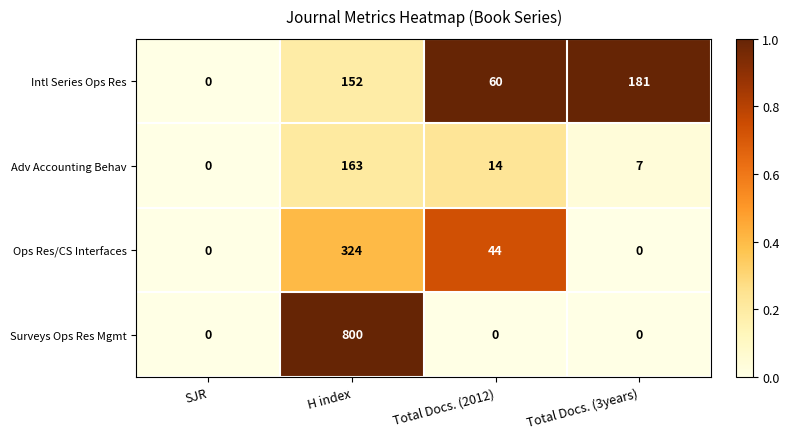

What is the difference between the Adv Accounting Behav values at SJR and H index?

163